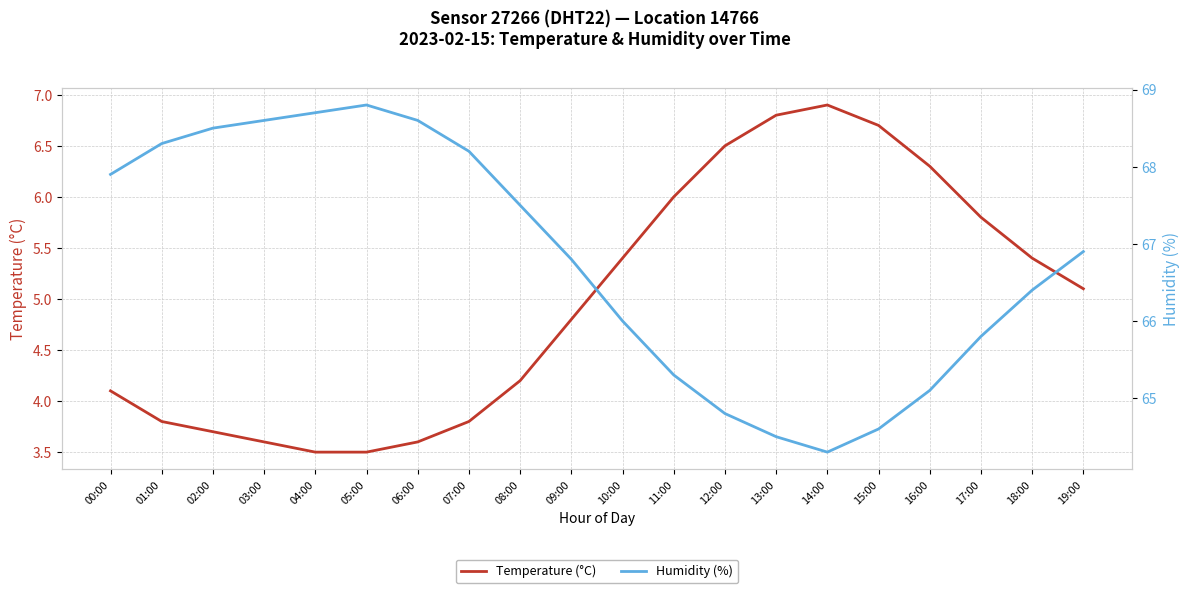

At which category does the chart reach its peak across all series?

05:00